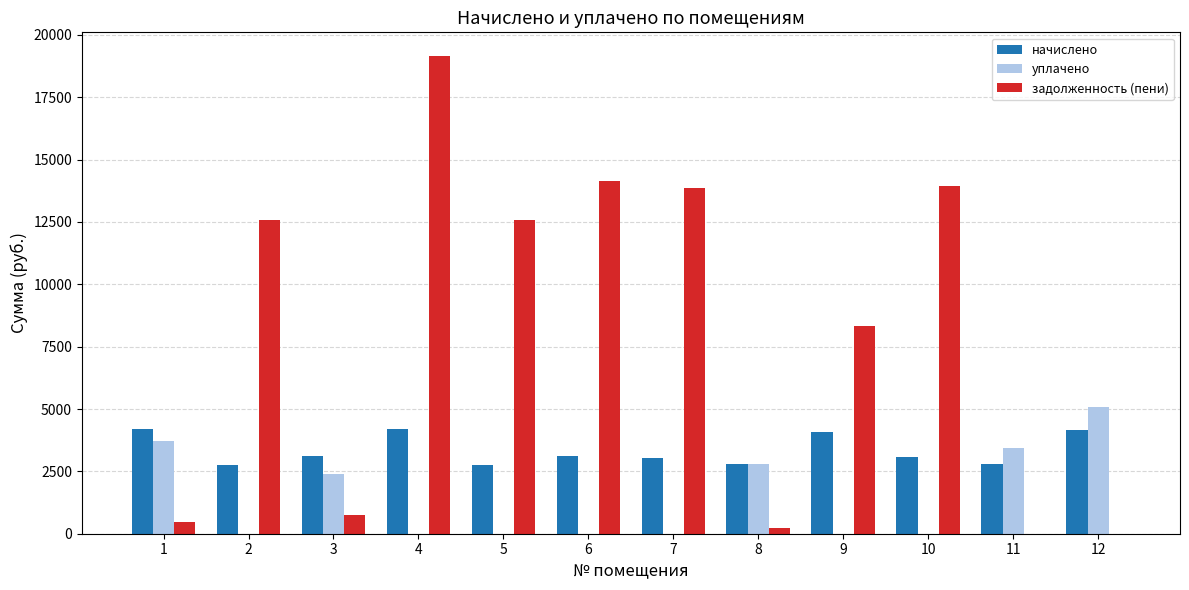

What is the total value across all series at 6?

17270.0